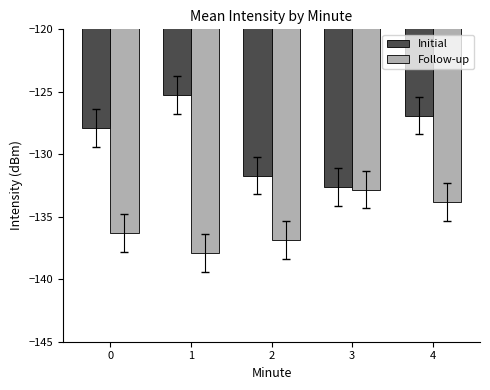

Which series changed the most between 0 and 4?

Follow-up